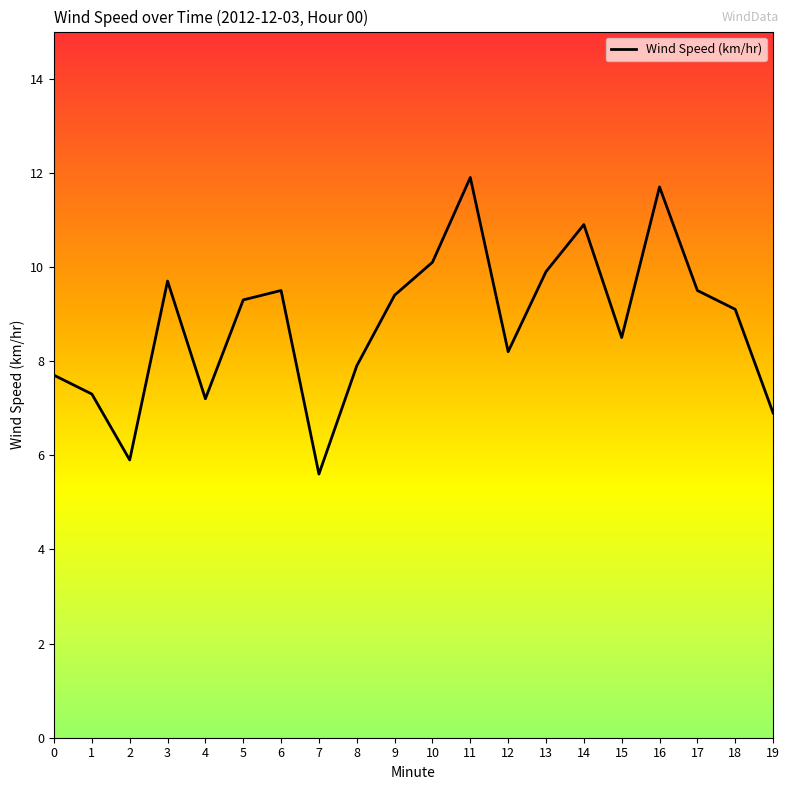

Which has a higher value, 8 or 1?

8